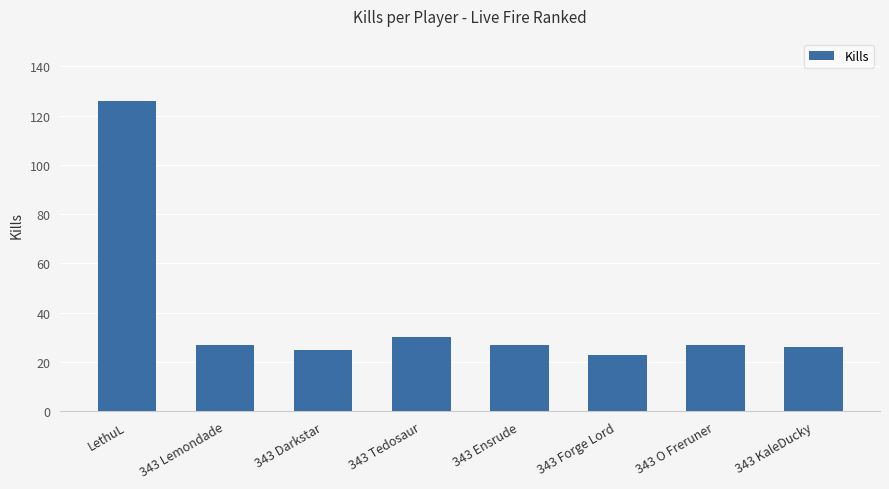

Where is the data nearest to the value 74?

343 Tedosaur